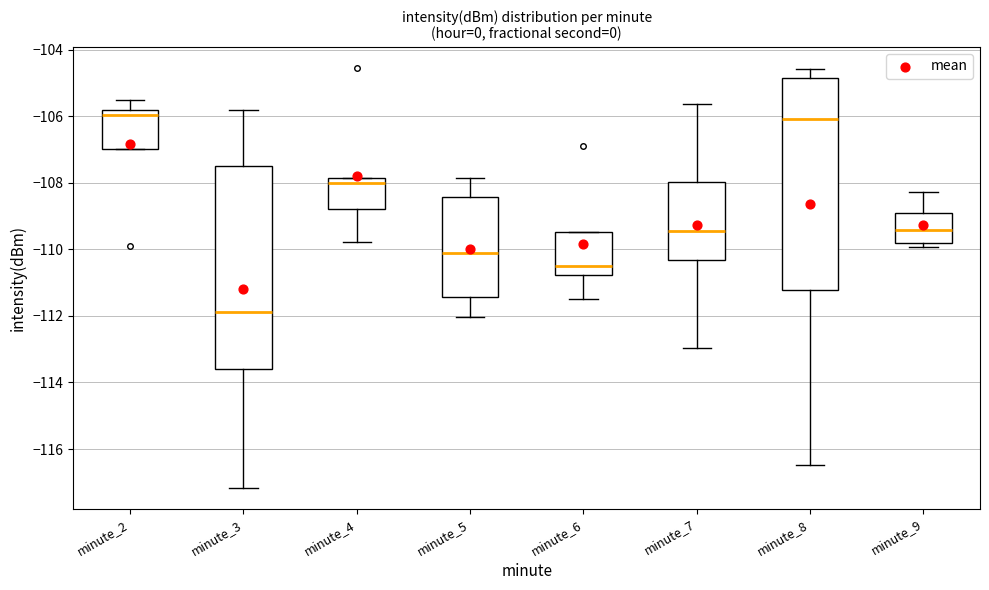

Reading left to right, read every box against the y-axis: the position of its median line, the range the box covers, and the ends of its whiskers. The values are not printed on the chart, so give them approximately, as read against the axis.

minute_2: median -106.0, box -107.0 to -105.8, whiskers -107.0 to -105.6
minute_3: median -111.8, box -113.6 to -107.4, whiskers -117.2 to -105.8
minute_4: median -108.0, box -108.8 to -107.8, whiskers -109.8 to -107.8
minute_5: median -110.2, box -111.4 to -108.4, whiskers -112.0 to -107.8
minute_6: median -110.4, box -110.8 to -109.4, whiskers -111.4 to -109.4
minute_7: median -109.4, box -110.4 to -108.0, whiskers -113.0 to -105.6
minute_8: median -106.0, box -111.2 to -104.8, whiskers -116.4 to -104.6
minute_9: median -109.4, box -109.8 to -108.8, whiskers -110.0 to -108.2